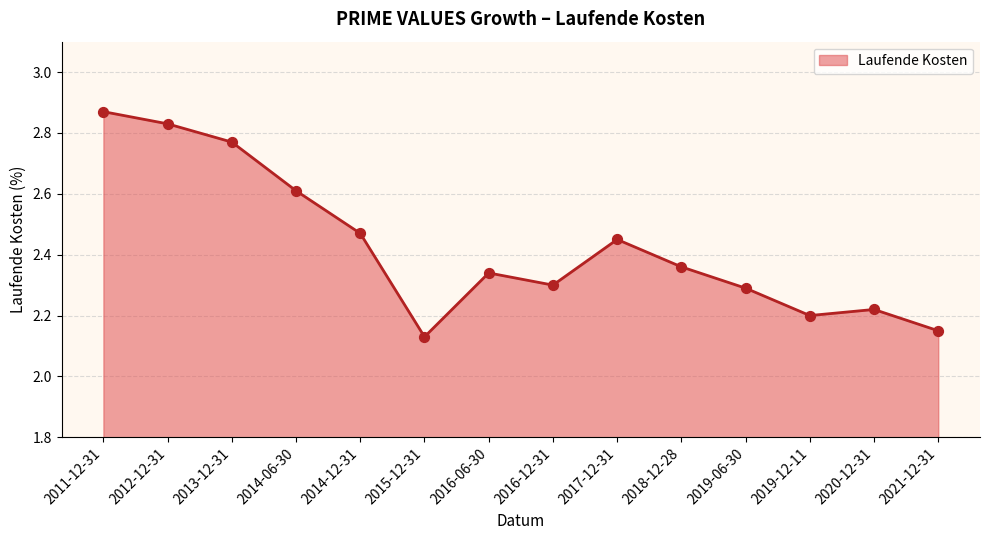

Between 2017-12-31 and 2011-12-31, which is larger?

2011-12-31